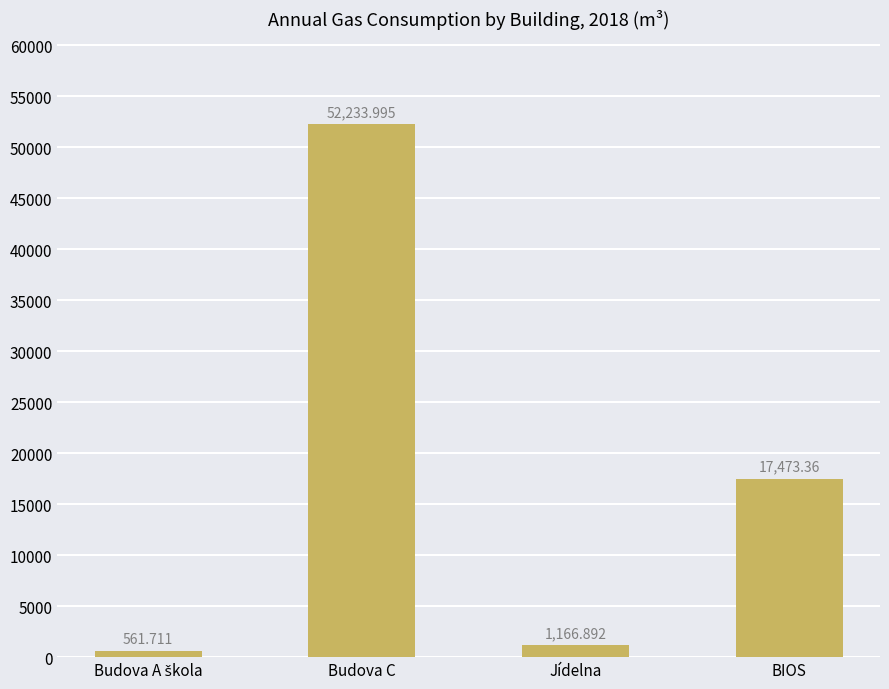

What is the label of the 3rd bar from the left?

Jídelna